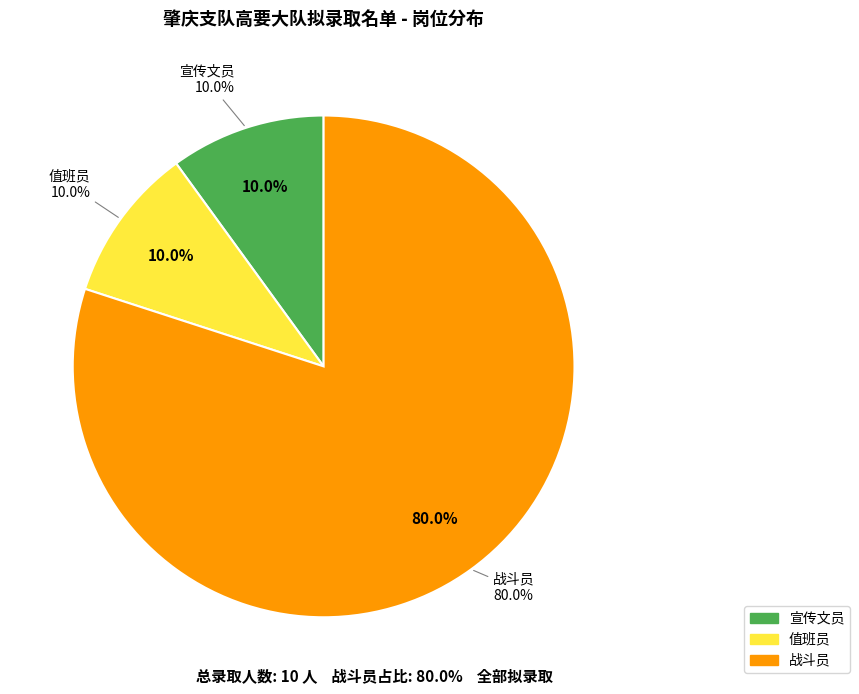

What is the smallest slice in the pie chart?

宣传文员